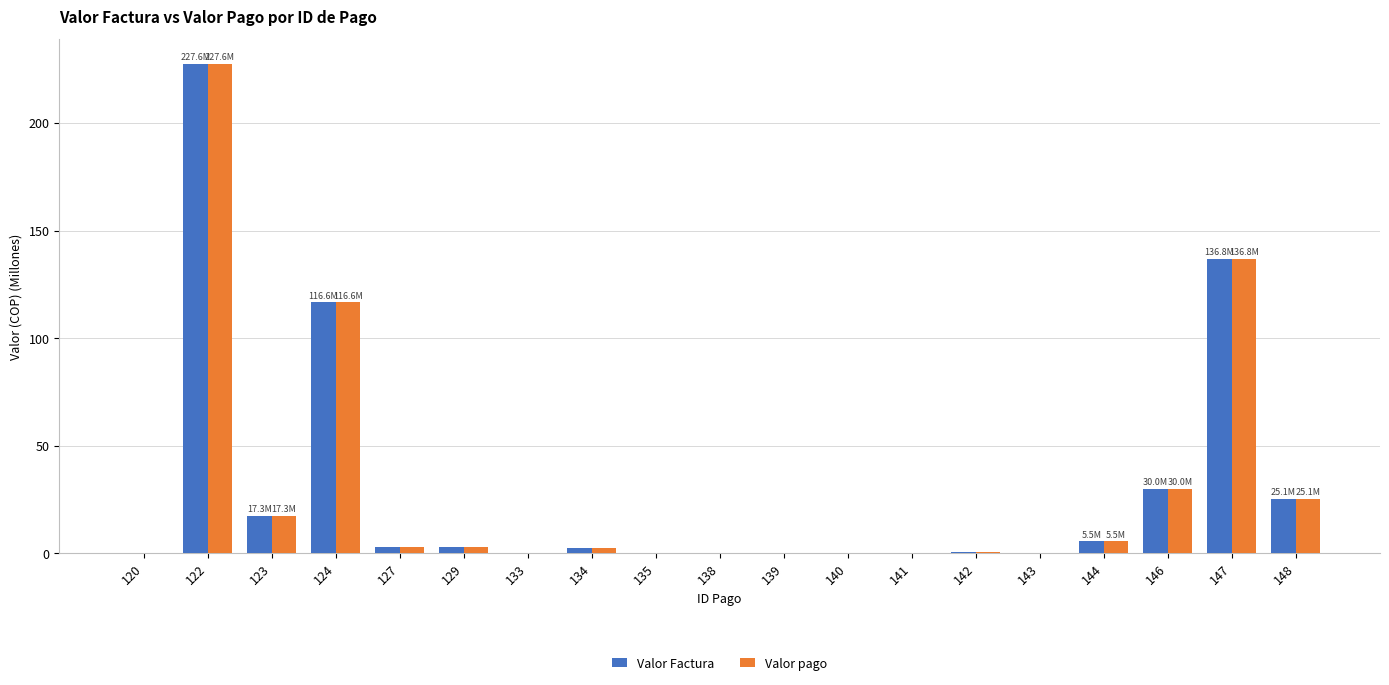

What is the total value across all series at 144?

11.1